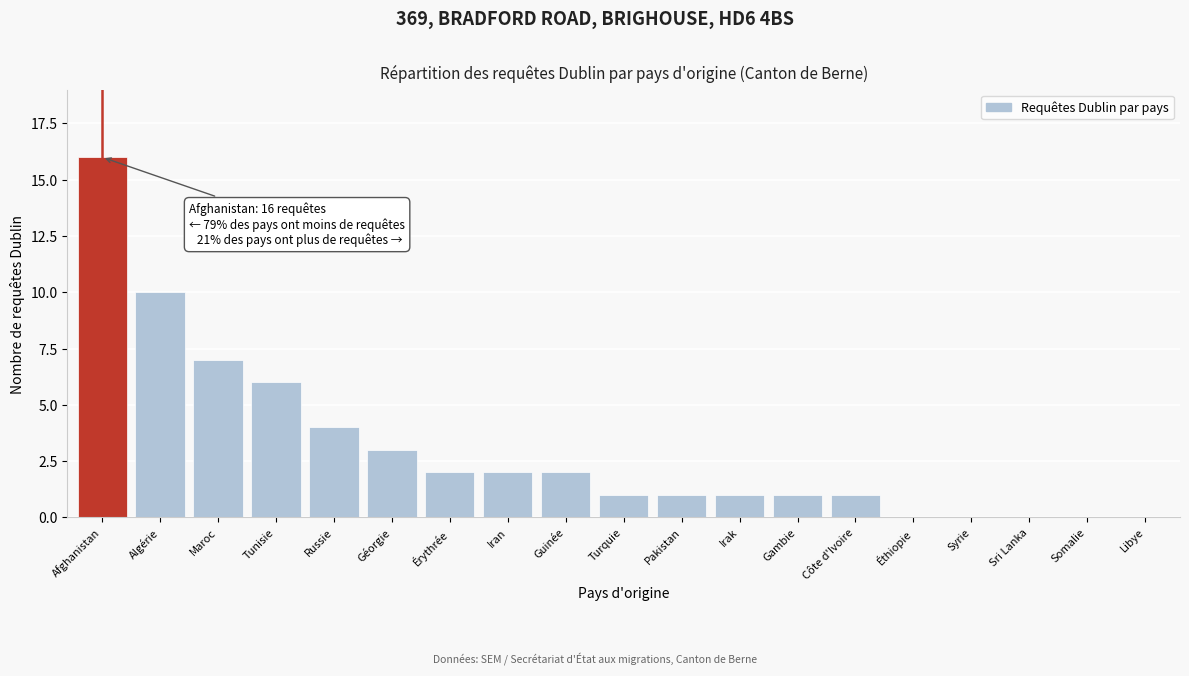

Reading right to left, transcribe all the data shown in this chart.

Libye=0	Somalie=0	Sri Lanka=0	Syrie=0	Éthiopie=0	Côte d'Ivoire=1	Gambie=1	Irak=1	Pakistan=1	Turquie=1	Guinée=2	Iran=2	Érythrée=2	Géorgie=3	Russie=4	Tunisie=6	Maroc=7	Algérie=10	Afghanistan=16